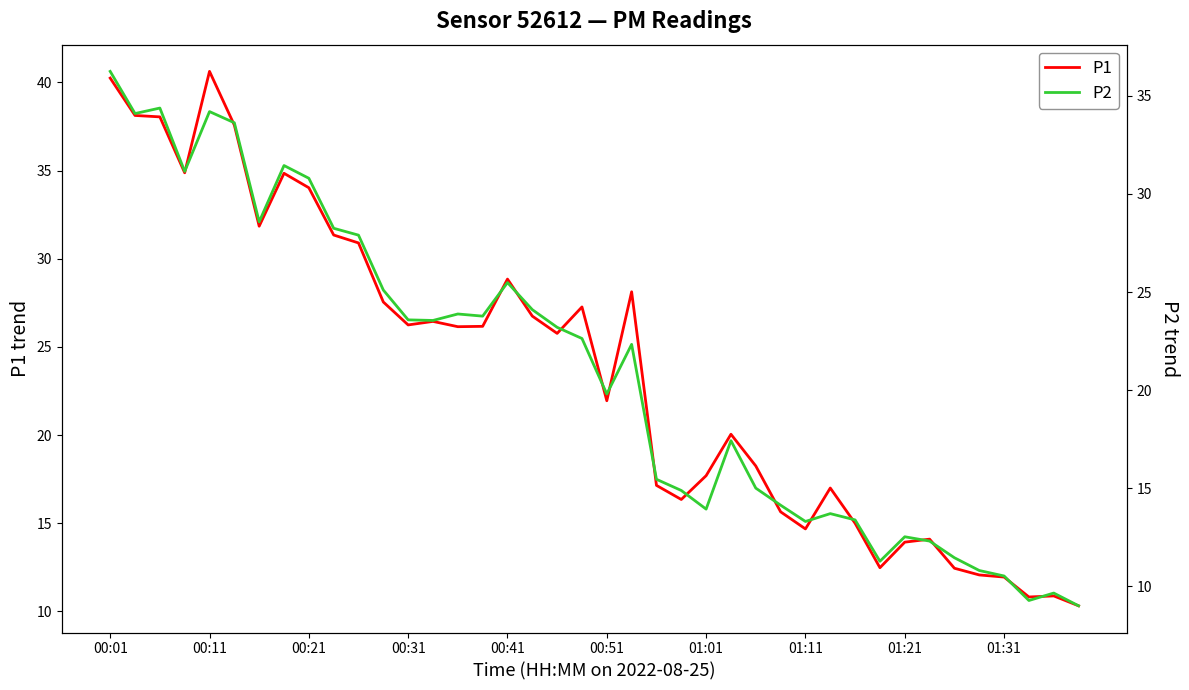

What is the maximum value for P1?

40.6